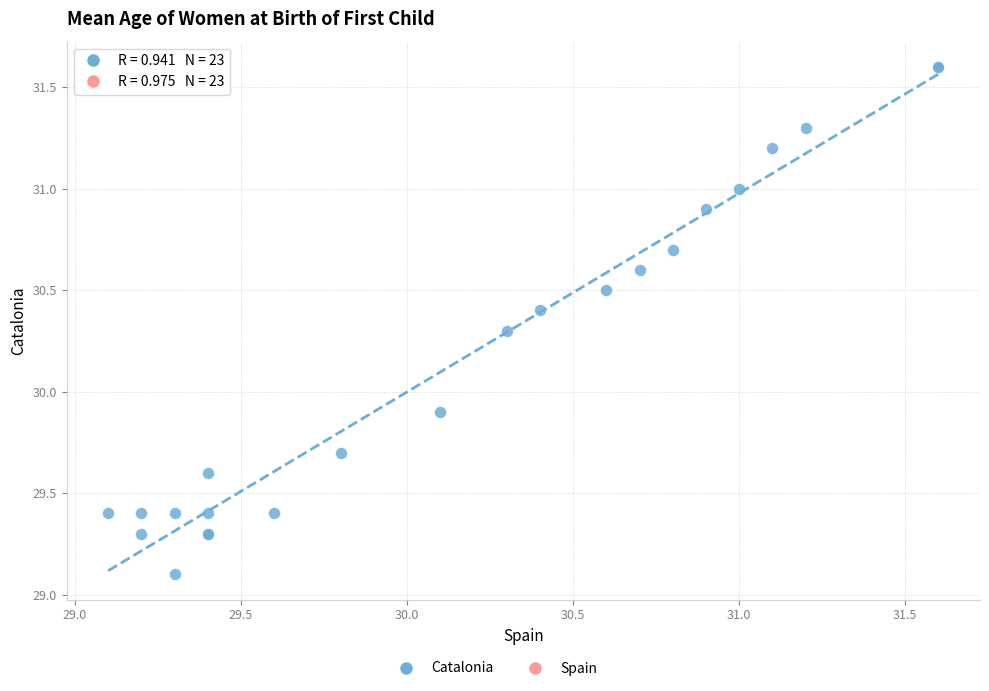

What Y value in the scatter plot is closest to 30?

29.9